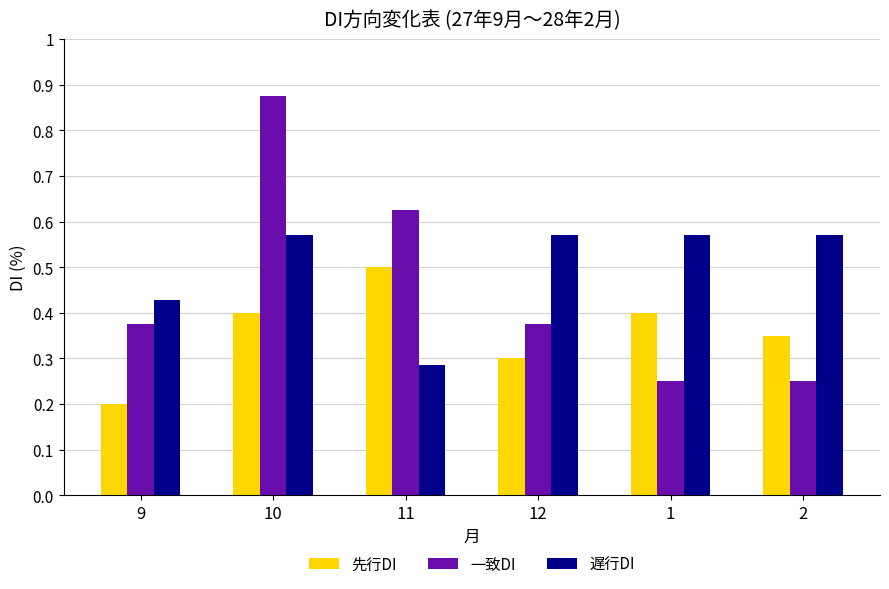

What are all the series names shown in the legend?

先行DI, 一致DI, 遅行DI